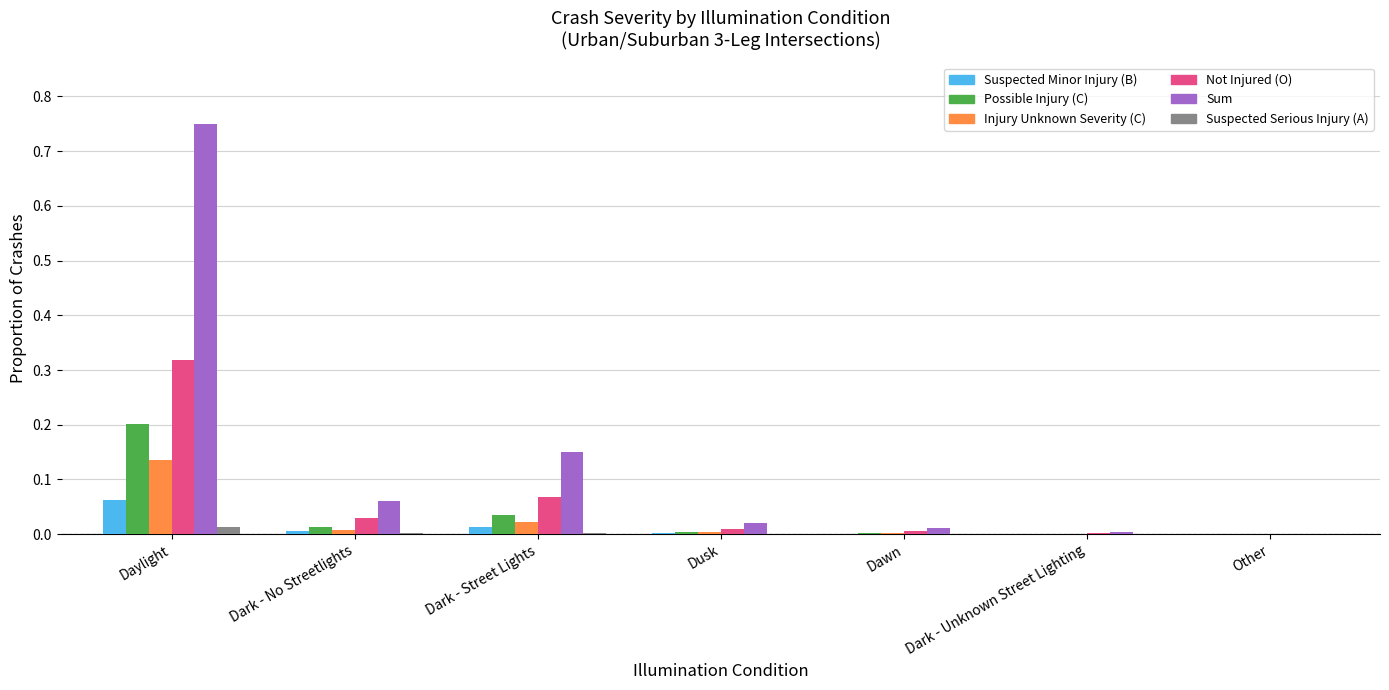

The value of Injury Unknown Severity (C) at Dark - Street Lights is 0.0. True or false?

True